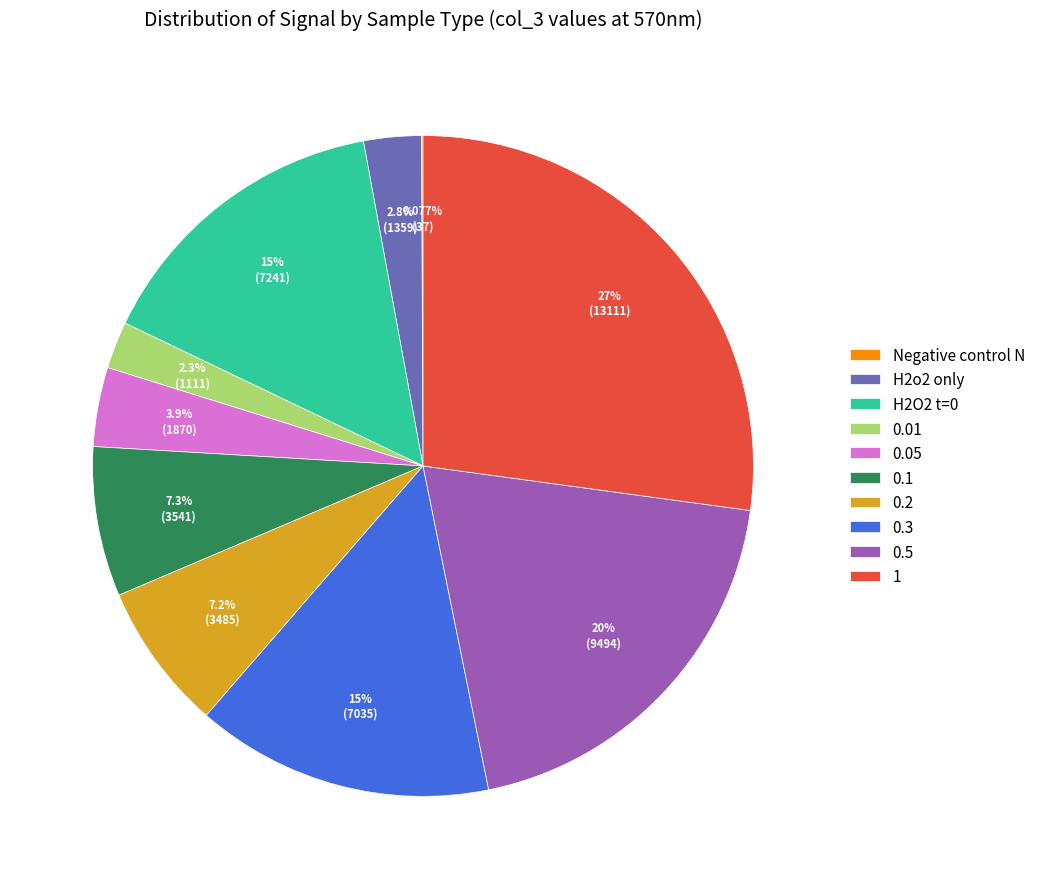

Is H2O2 t=0 the majority of the pie?

No